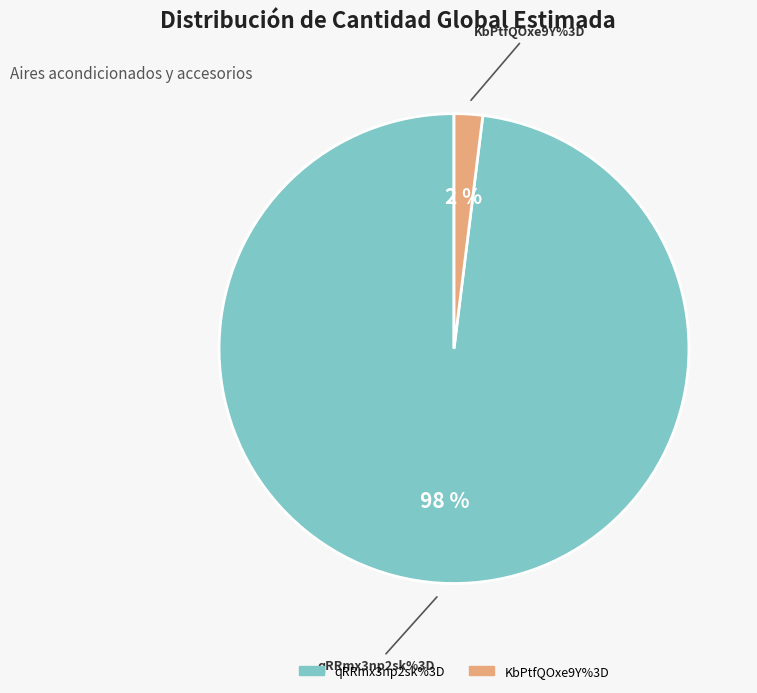

Does qRRmx3np2sk%3D represent more than half of the total?

Yes